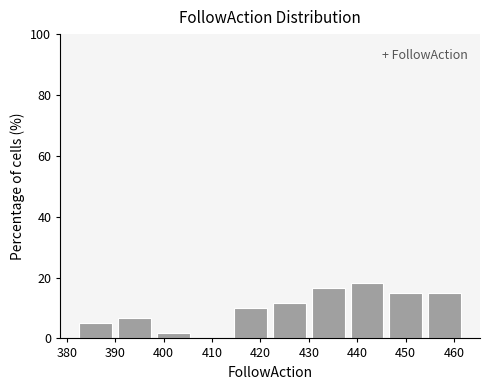

Reading left to right, transcribe this chart: for each bar, give the range it covers on the x-axis and its height. The values are not printed on the chart, so give them approximately, as read against the axis.

382 to 390: 6
390 to 398: 6
398 to 406: under 2
406 to 414: 0
414 to 422: 10
422 to 430: 12
430 to 438: 16
438 to 446: 18
446 to 454: 16
454 to 462: 16